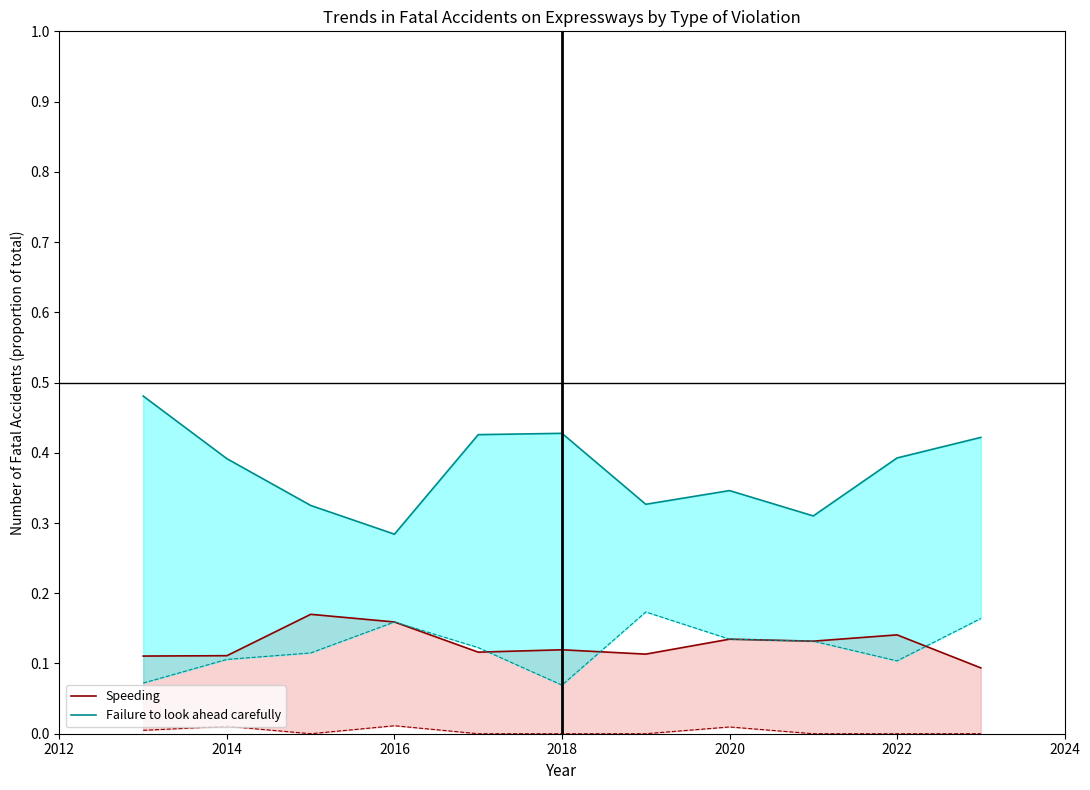

What position from the left is 2020?

5